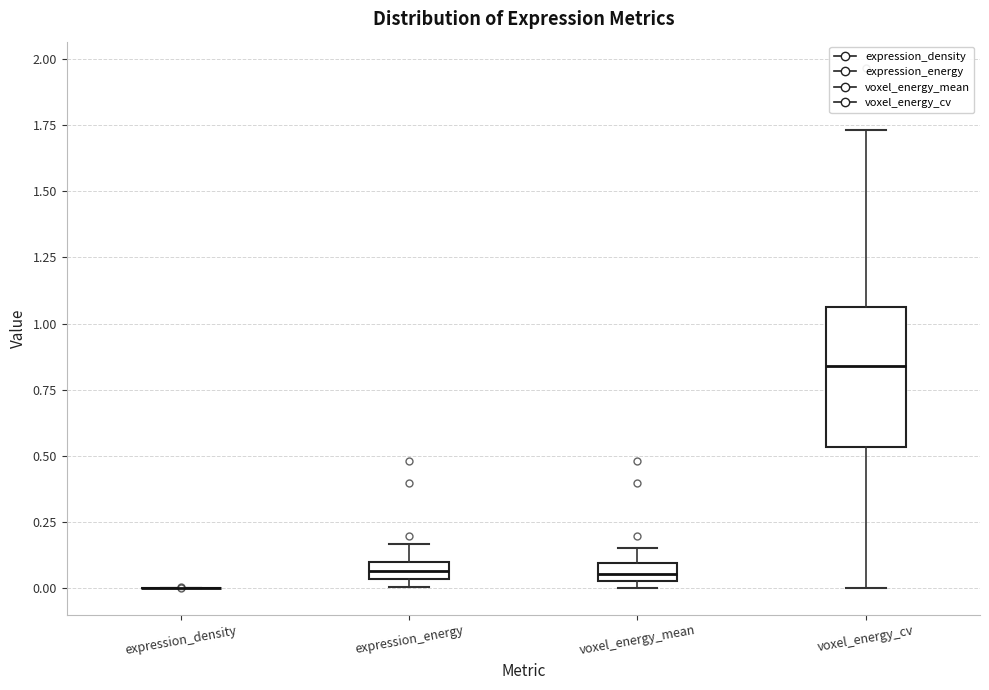

Which box is the tallest, from its lower edge to its upper edge?

voxel_energy_cv